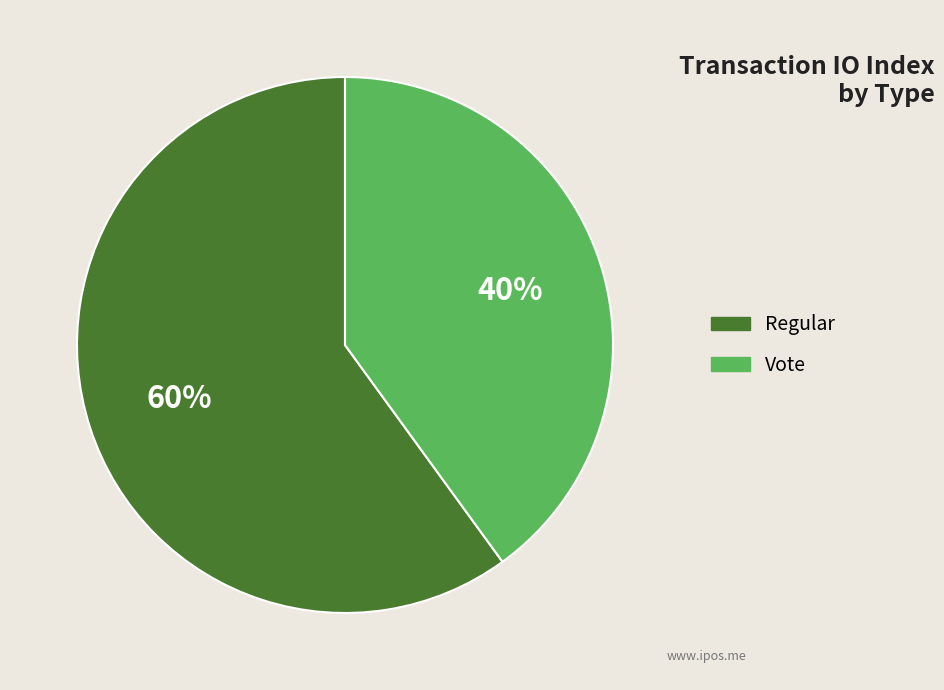

Do Regular and Vote together represent more than half of the pie?

Yes